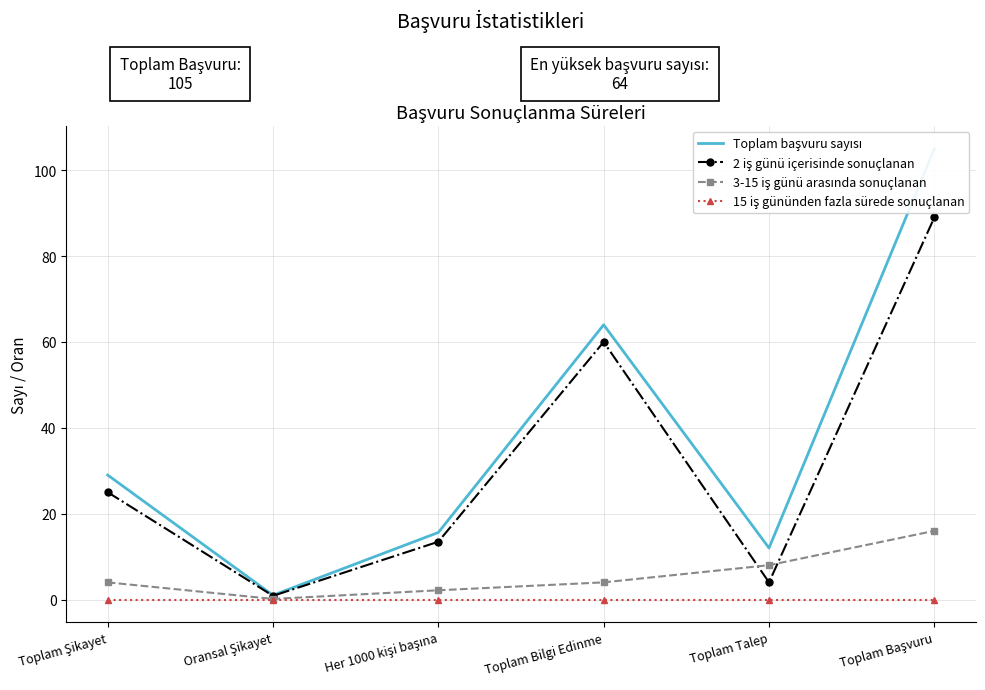

At how many categories does at least one series exceed 52?

2